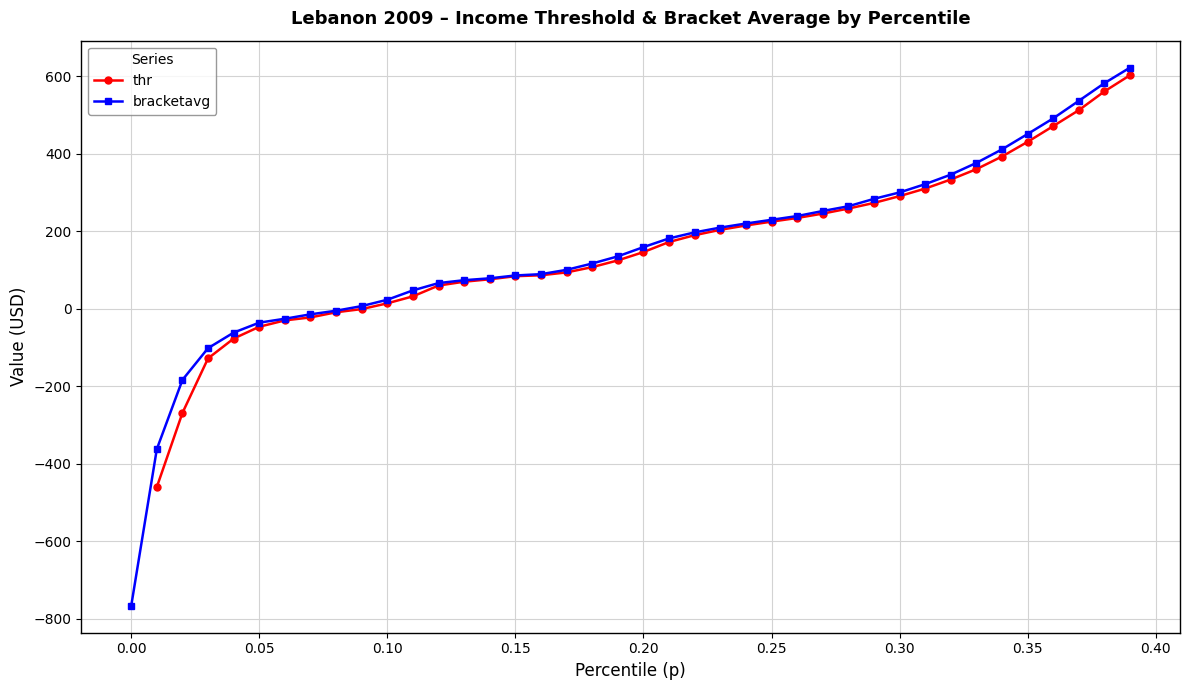

Rank the series by their average value, from lowest to highest.

thr, bracketavg